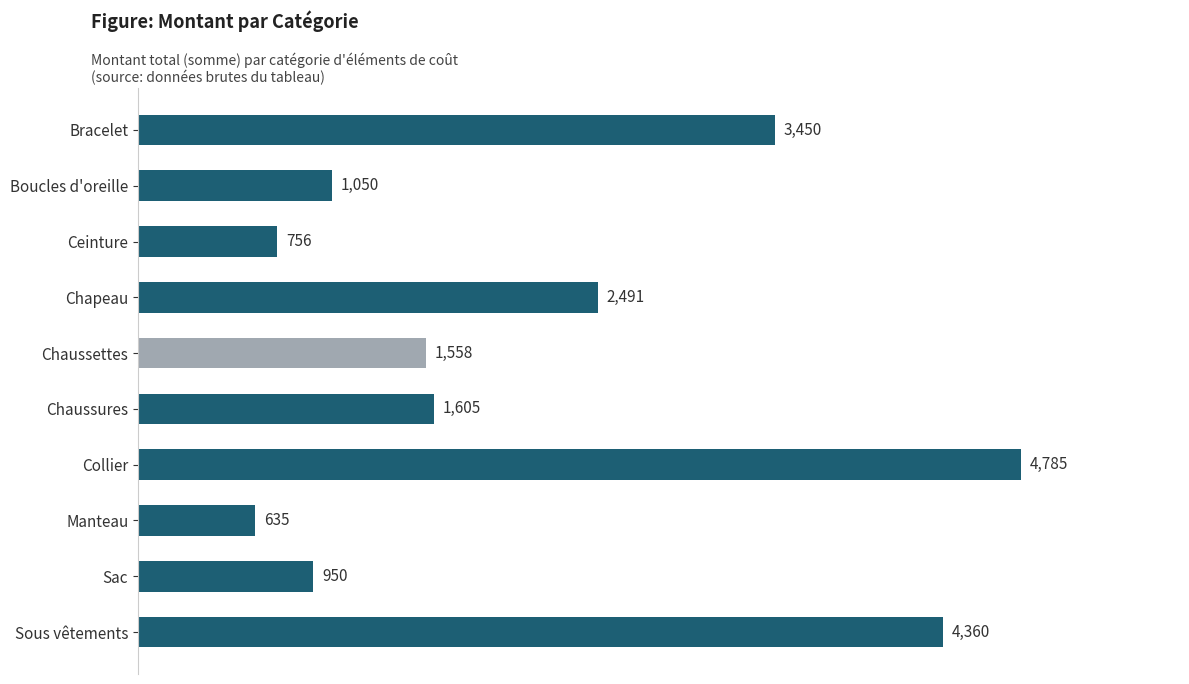

Reading bottom to top, extract all data points from this chart.

4360	950	635	4785	1605	1558	2491	756	1050	3450